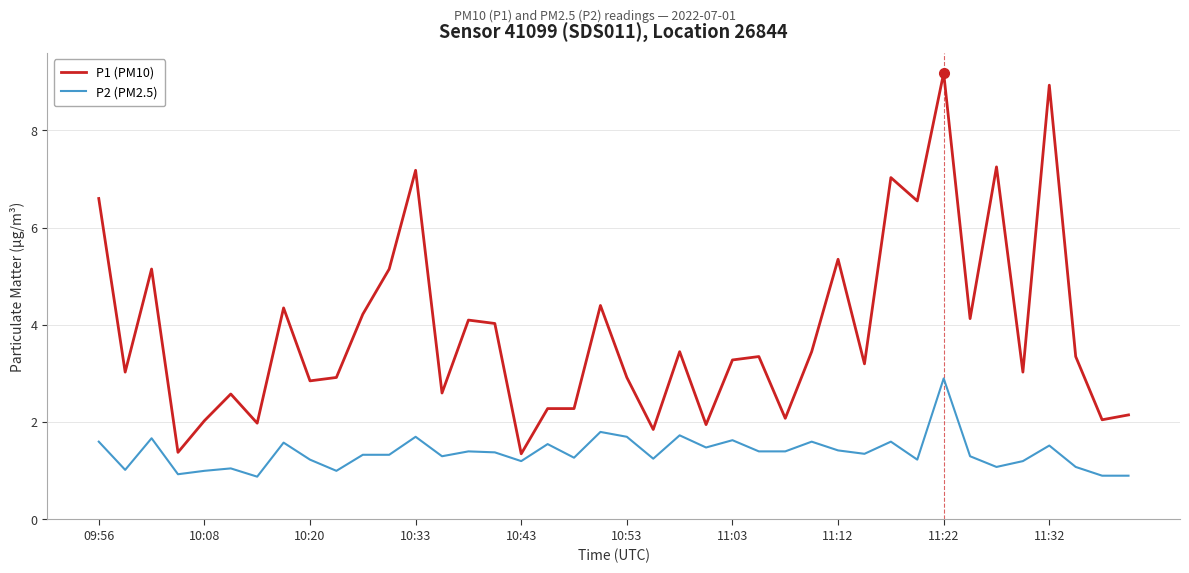

Which series has the largest total across all categories?

P1 (PM10)